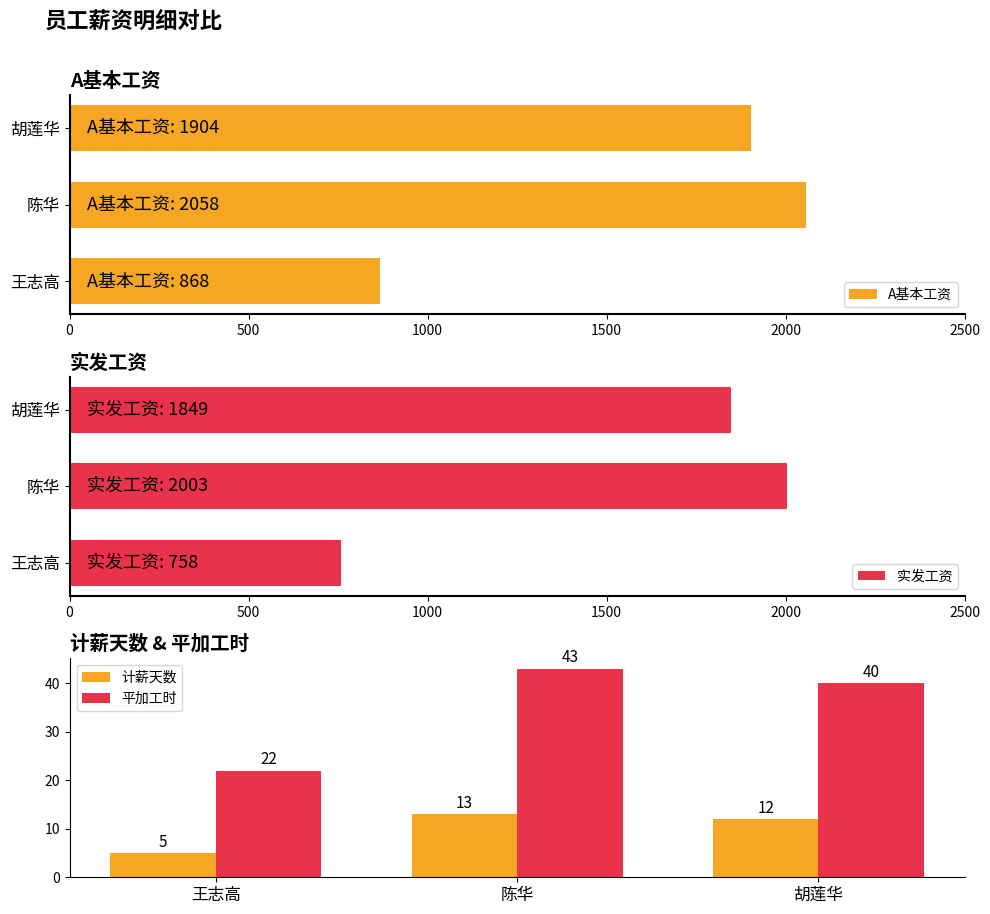

What is the lowest value of the 平加工时 series?

22